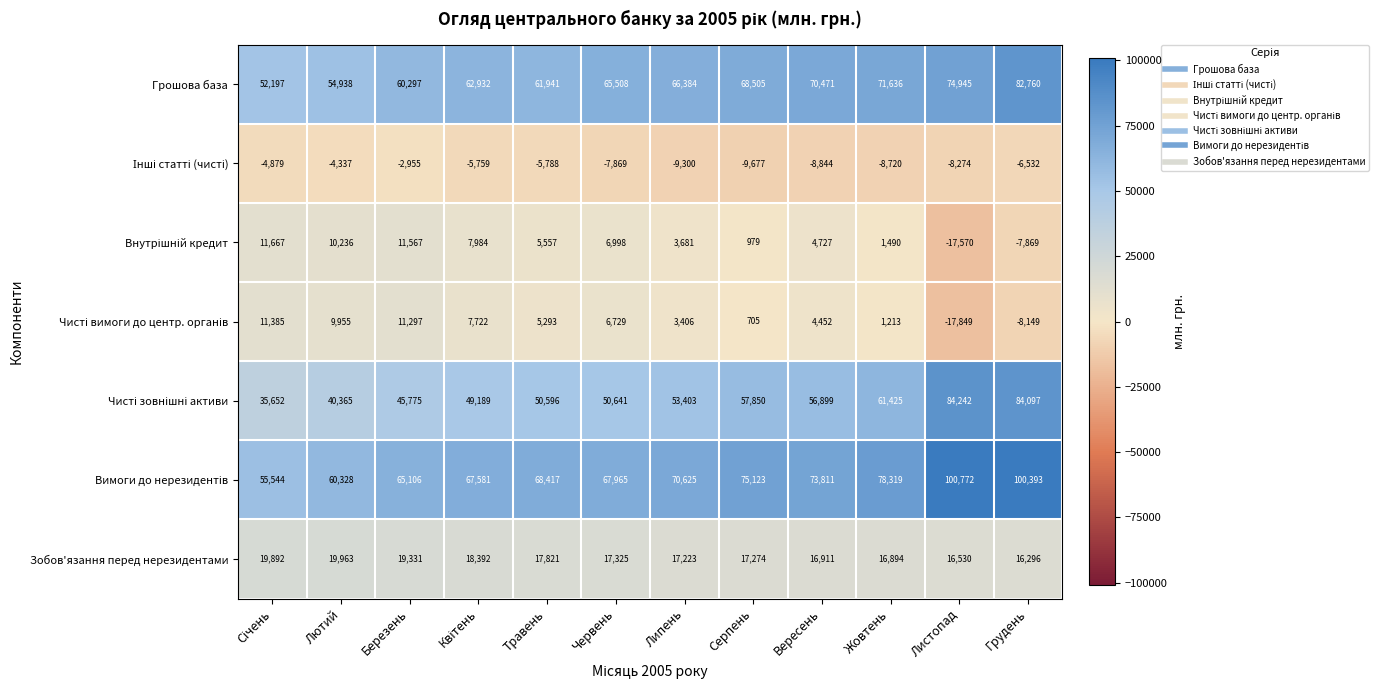

The value of Грошова база at Липень is 66384. True or false?

True